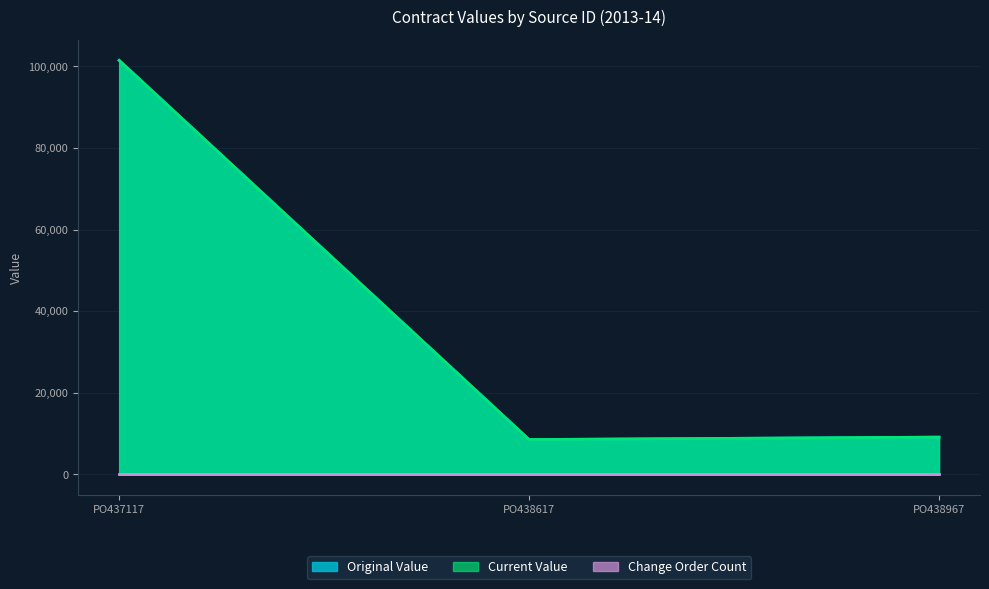

Does the chart display data point markers on the line(s)?

No